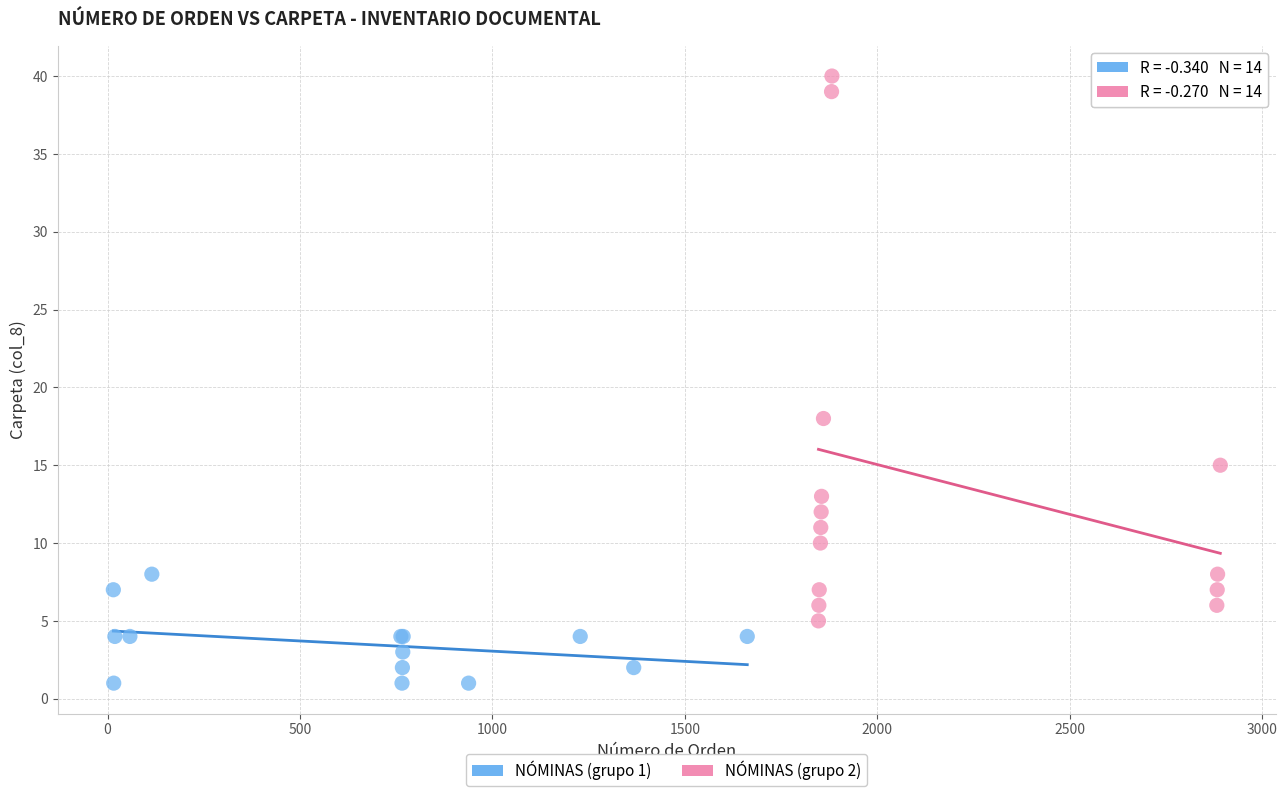

Which series contains the highest Y value?

NÓMINAS (grupo 2)